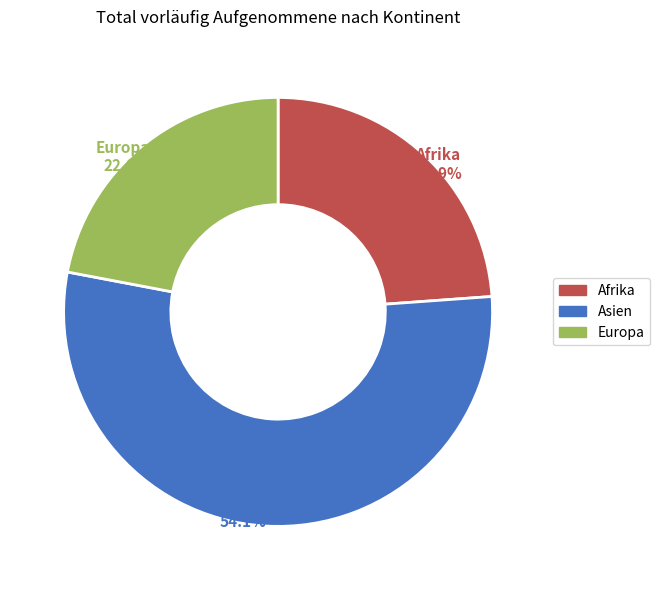

How many slices are in this pie chart?

3